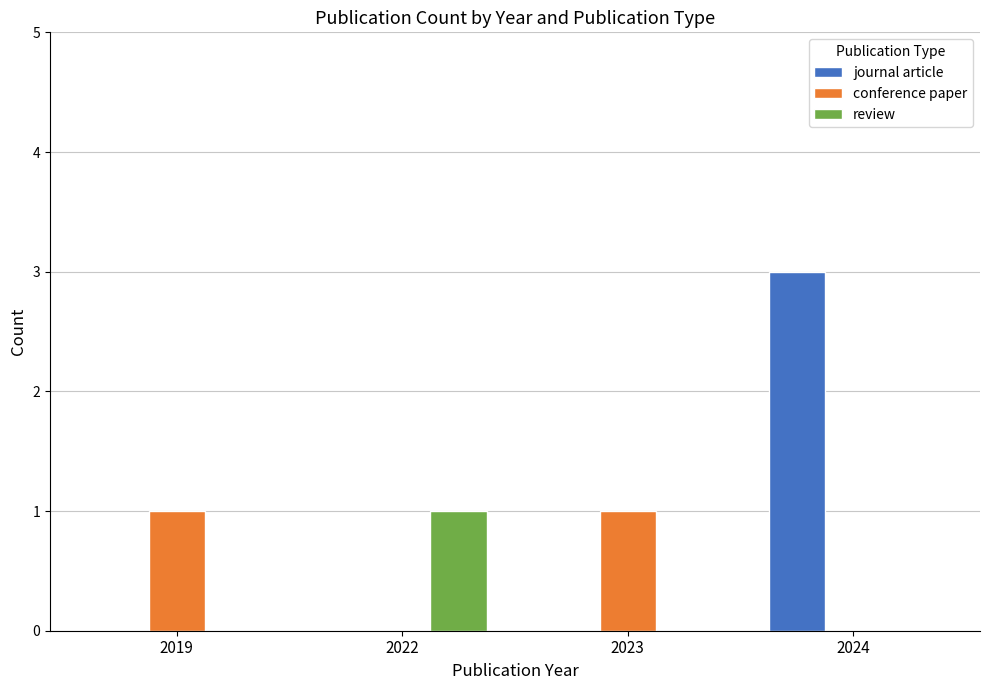

Reading left to right, what are all the values shown in this chart?

journal article: 2019=0	2022=0	2023=0	2024=3
conference paper: 2019=1	2022=0	2023=1	2024=0
review: 2019=0	2022=1	2023=0	2024=0